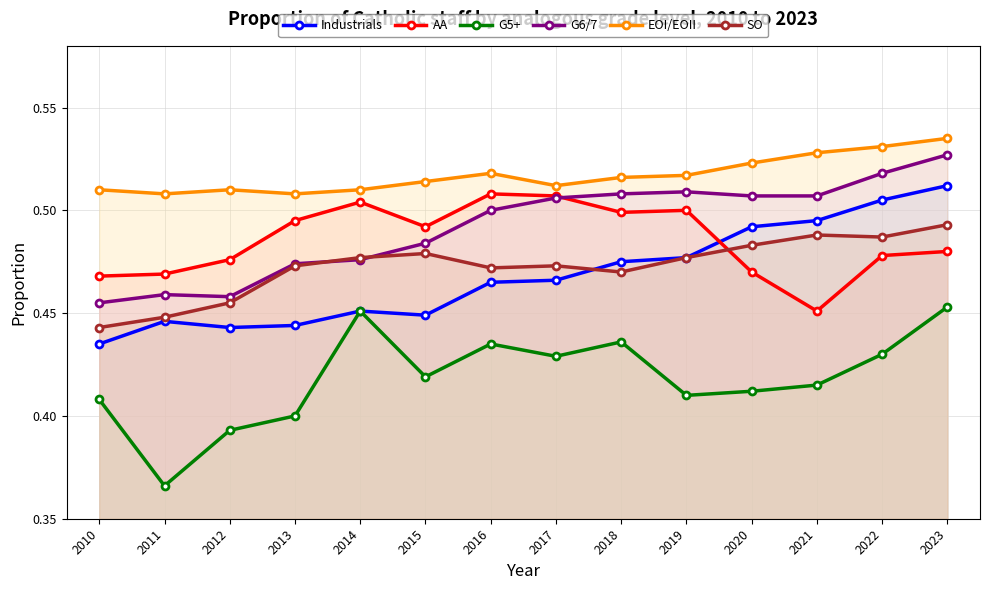

True or false: EOI/EOII has more than 2 points higher than both neighbors.

False